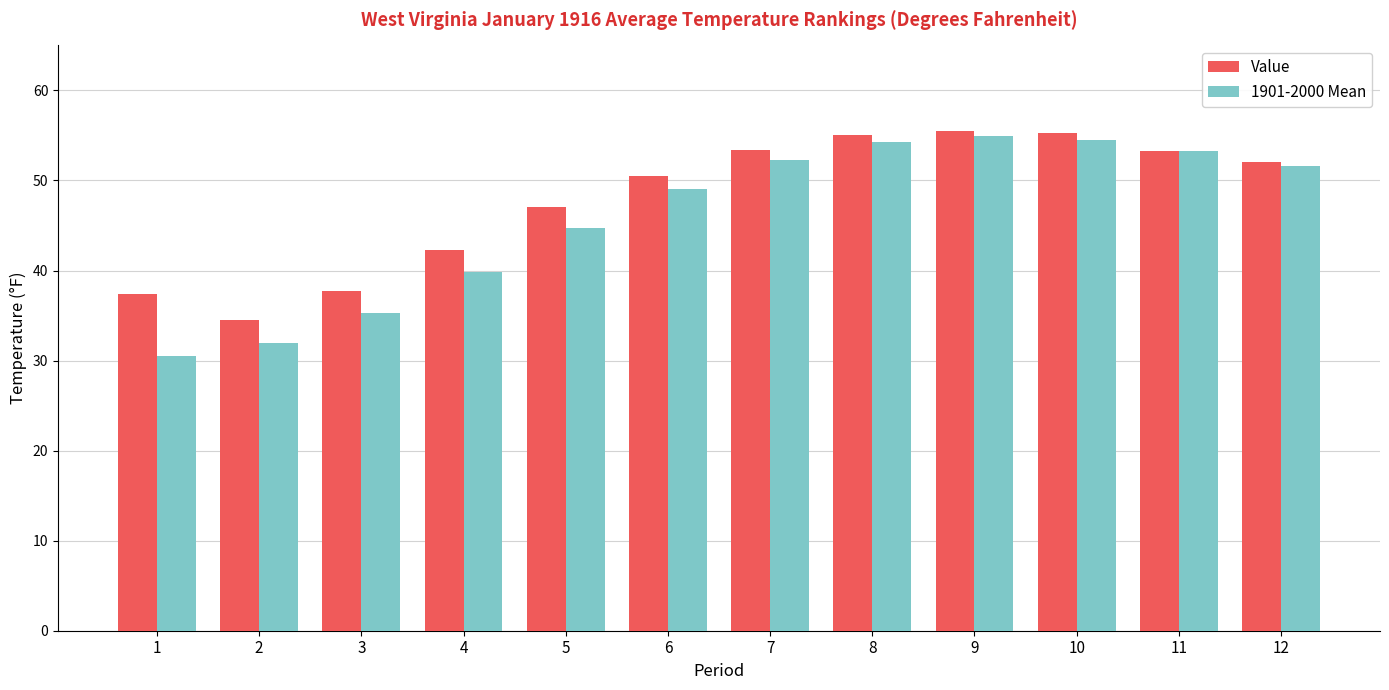

The 1901-2000 Mean series shows 42.0 at 1. True or false?

False